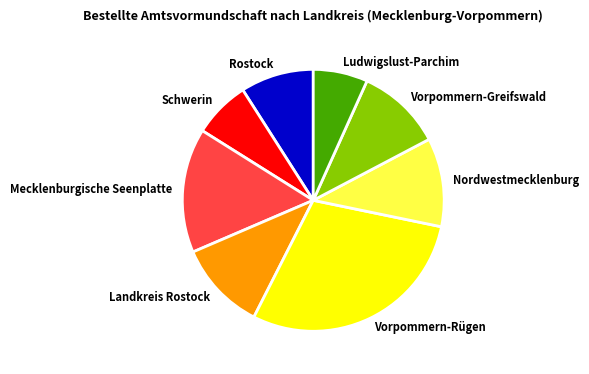

True or false: Mecklenburgische Seenplatte accounts for 15% of the total.

True